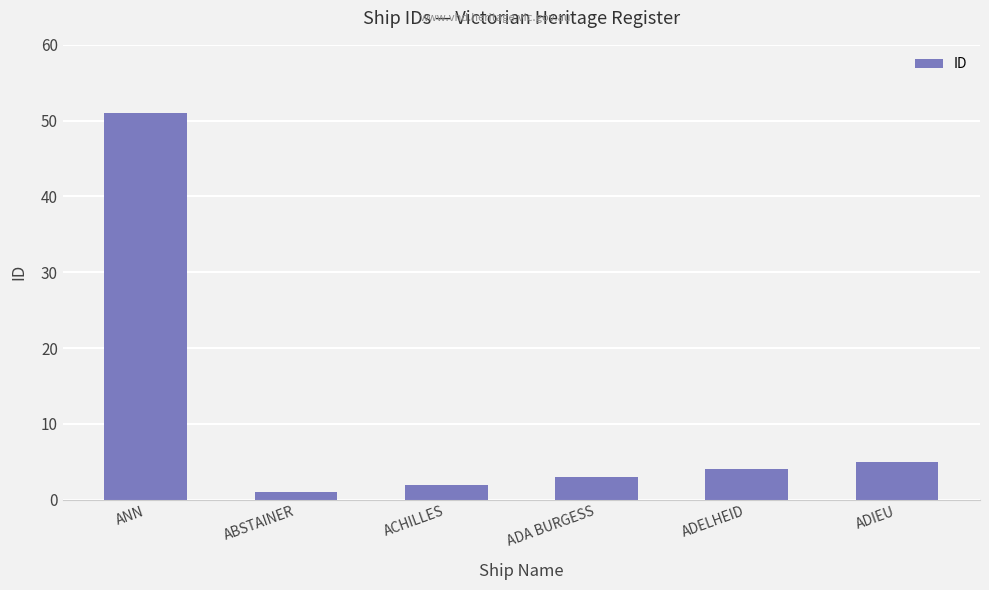

What is the ratio of the value at ACHILLES to the value at ADELHEID?

0.5